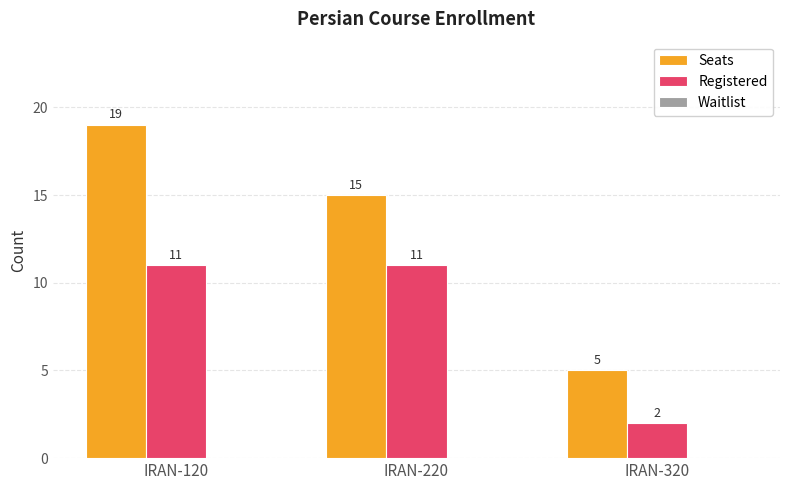

Which series changed the most between IRAN-120 and IRAN-320?

Seats